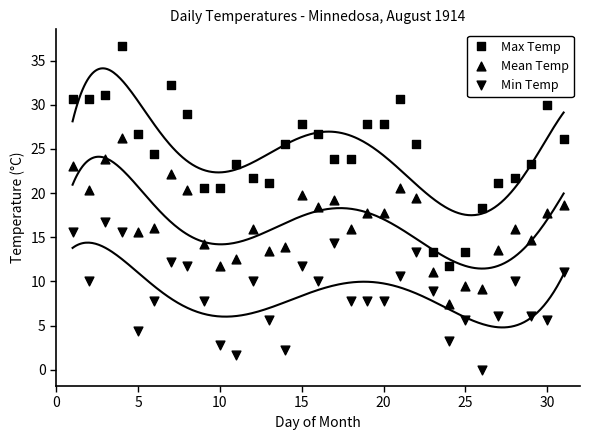

Which series reaches the minimum Y coordinate?

Min Temp